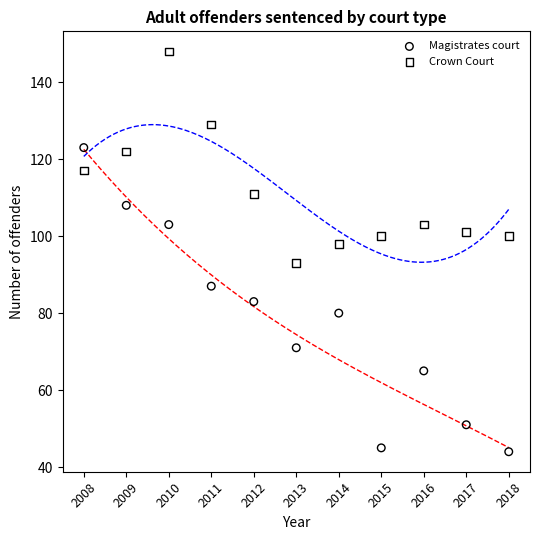

Which series reaches the minimum Y coordinate?

Magistrates court